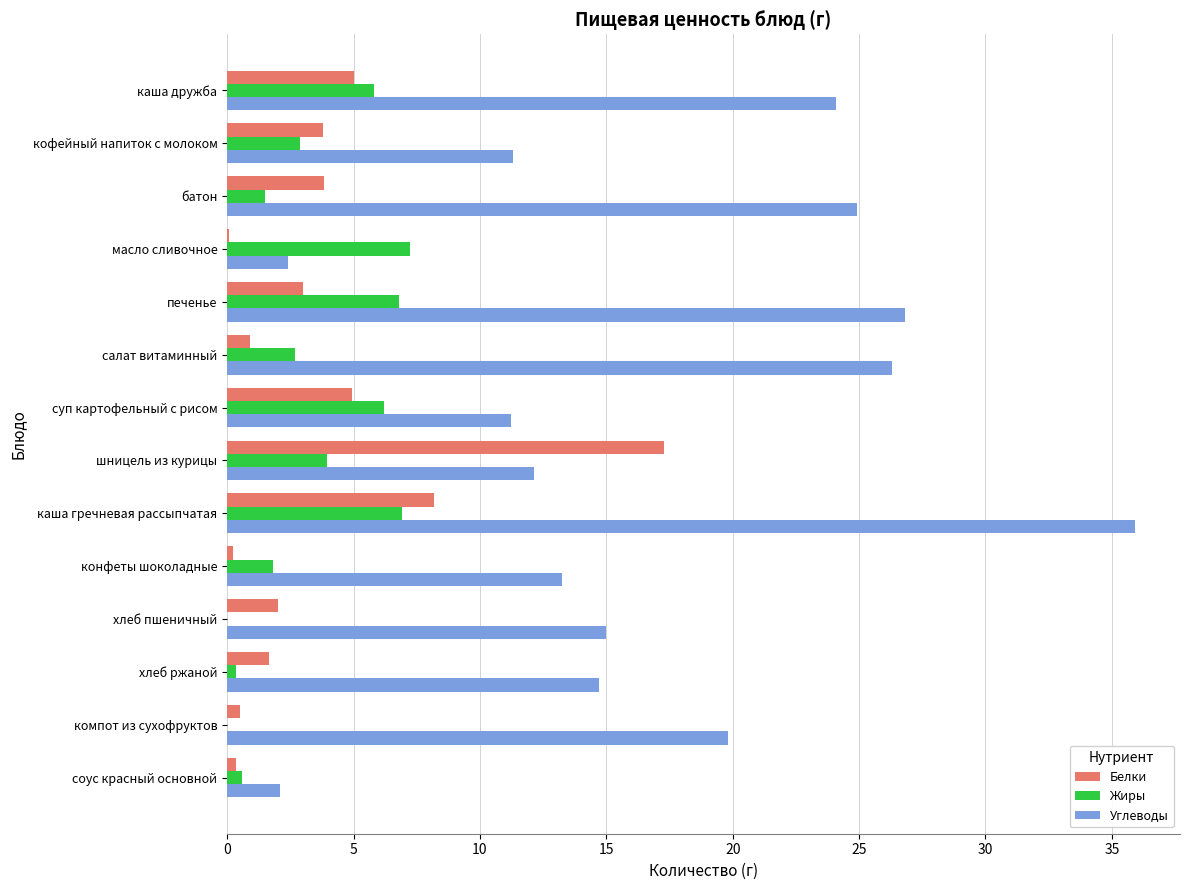

Where is Углеводы nearest to the value 19?

компот из сухофруктов